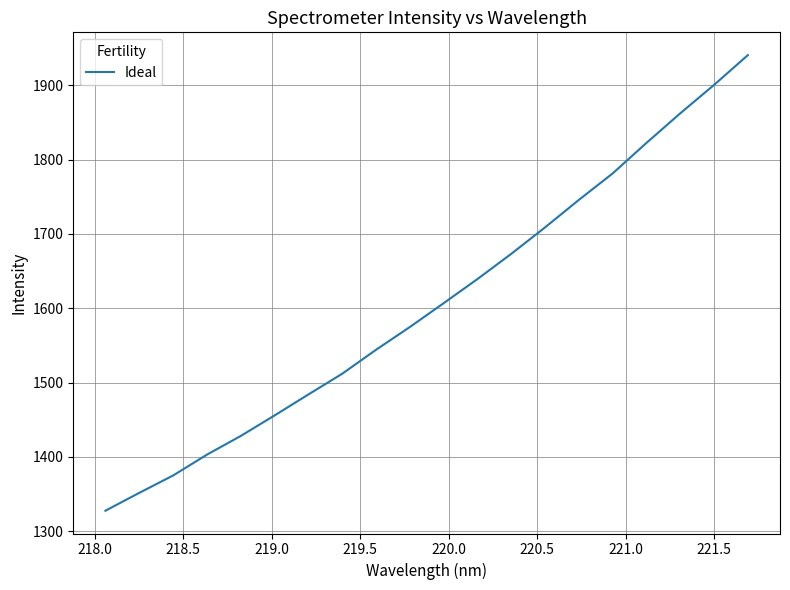

What is the difference between the maximum and minimum values?

612.9